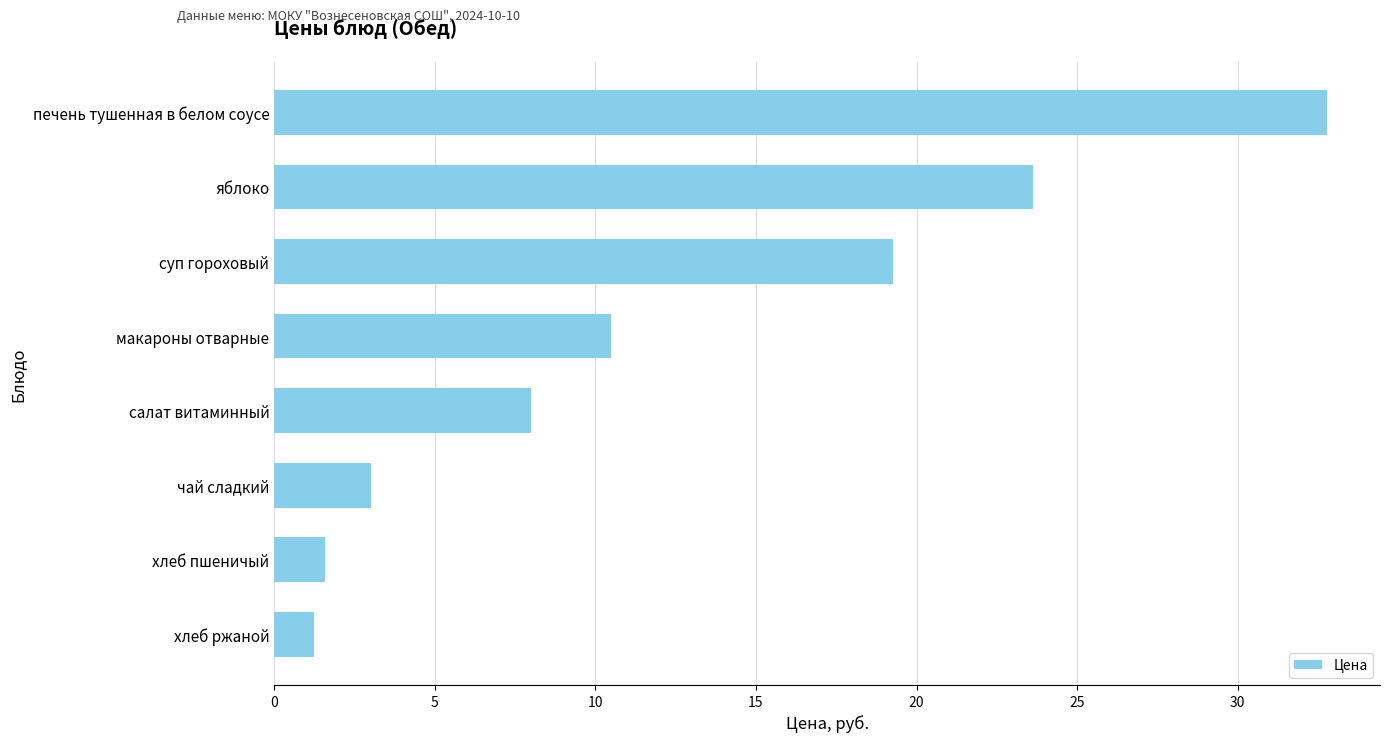

Reading bottom to top, extract all data points from this chart.

1.2	1.6	3.0	8.0	10.5	19.3	23.6	32.8